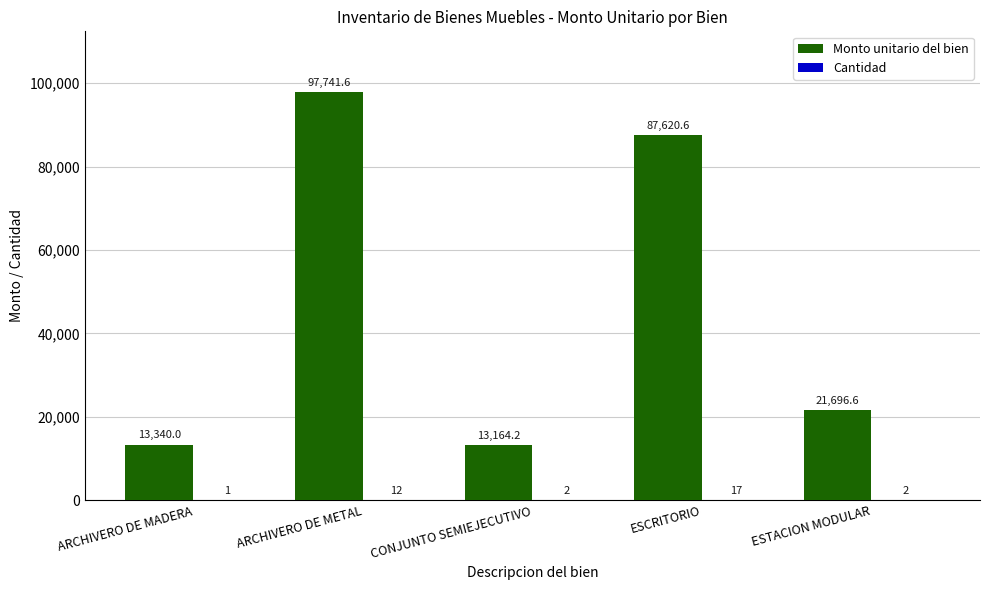

What is the sum of the Monto unitario del bien values at ESCRITORIO and ARCHIVERO DE METAL?

185362.2